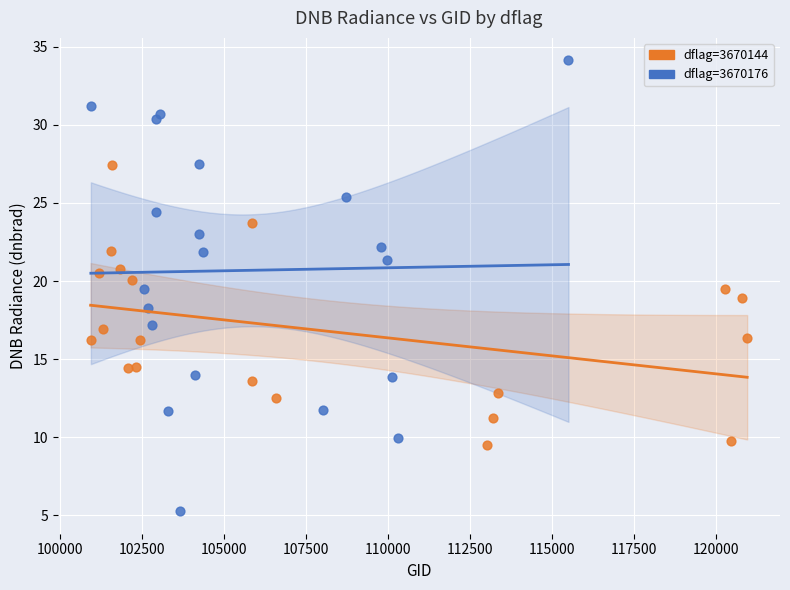

Which series contains the highest Y value?

dflag=3670176